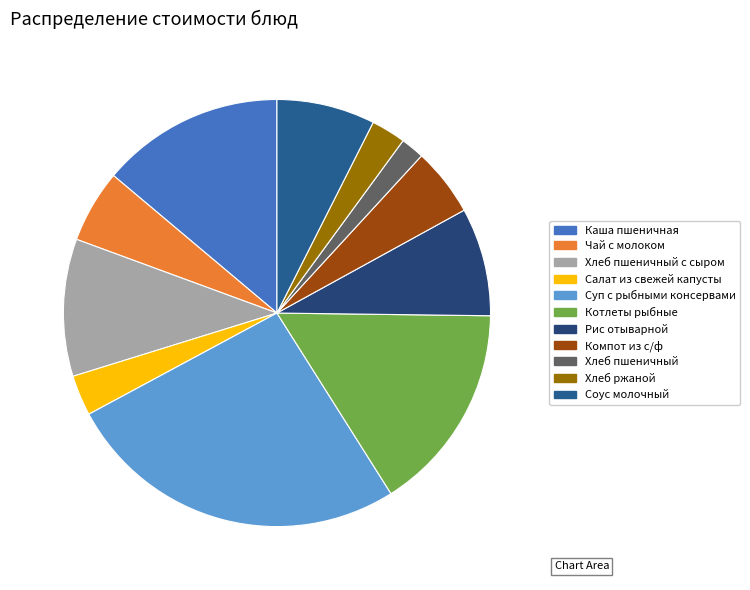

Rank the categories by value from lowest to highest.

Хлеб пшеничный, Хлеб ржаной, Салат из свежей капусты, Компот из с/ф, Чай с молоком, Соус молочный, Рис отыварной, Хлеб пшеничный с сыром, Каша пшеничная, Котлеты рыбные, Суп с рыбными консервами